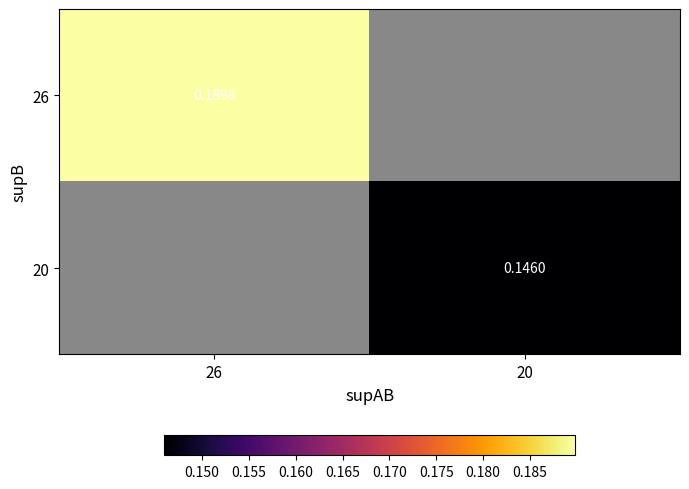

Is the value of 20 at 20 greater than the value of 26 at 26?

No